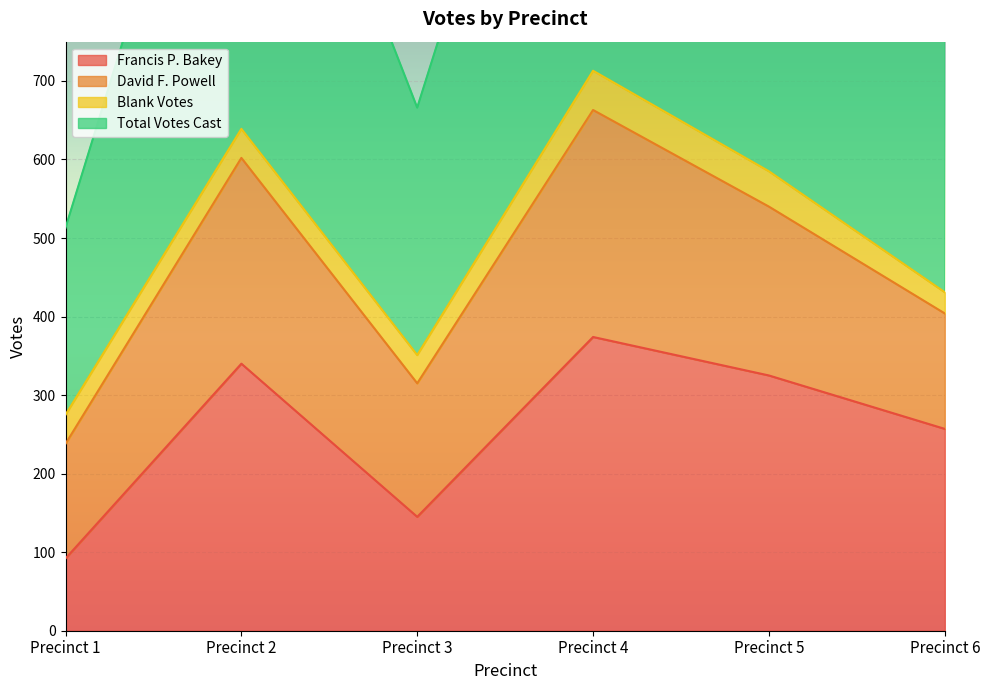

In Francis P. Bakey, how many points are higher than both neighbors (excluding endpoints)?

2